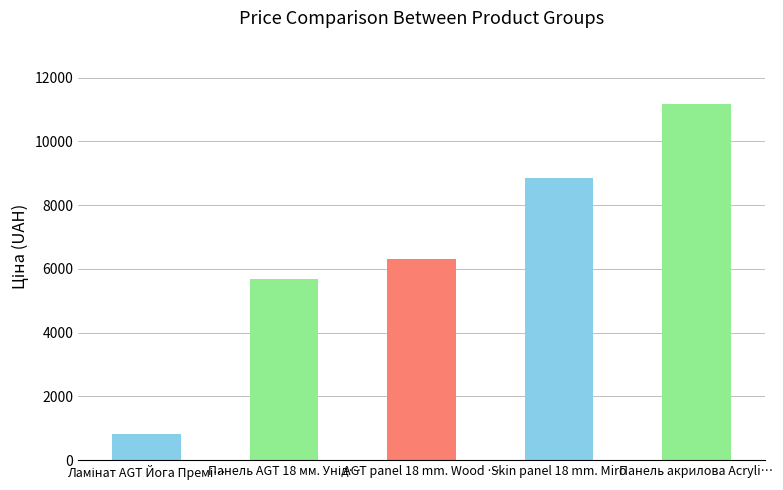

Approximately how many times larger is the value at AGT panel 18 mm. Wood … compared to Панель акрилова Acryli…?

0.6